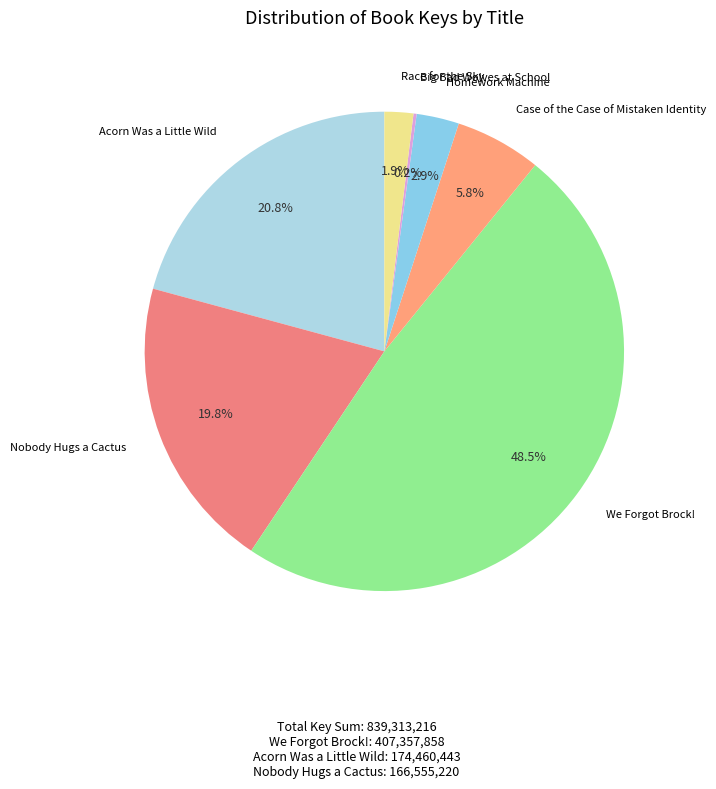

What is the largest slice in the pie chart?

We Forgot Brock!